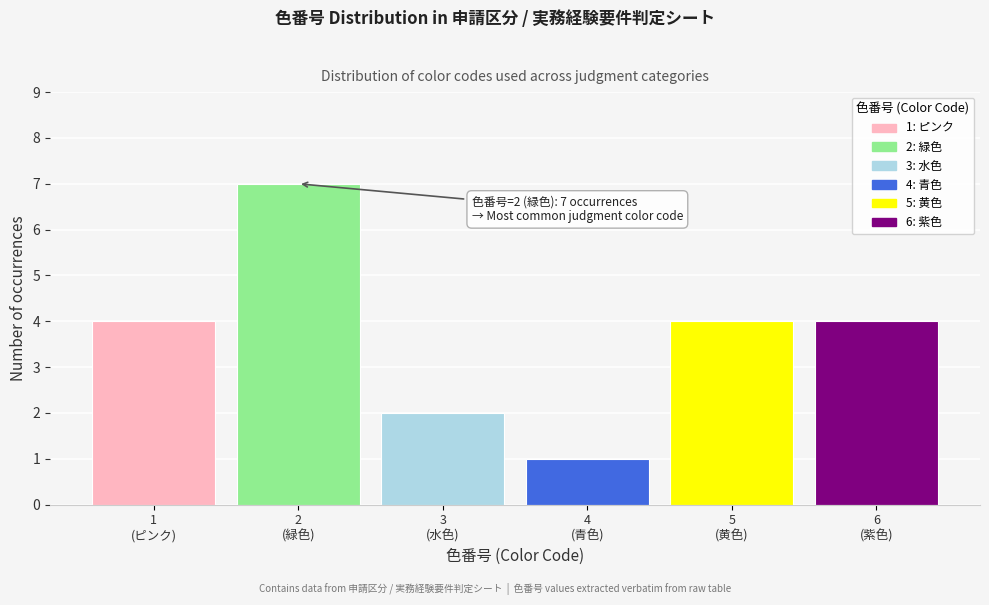

Reading left to right, what are all the values shown in this chart?

4	7	2	1	4	4